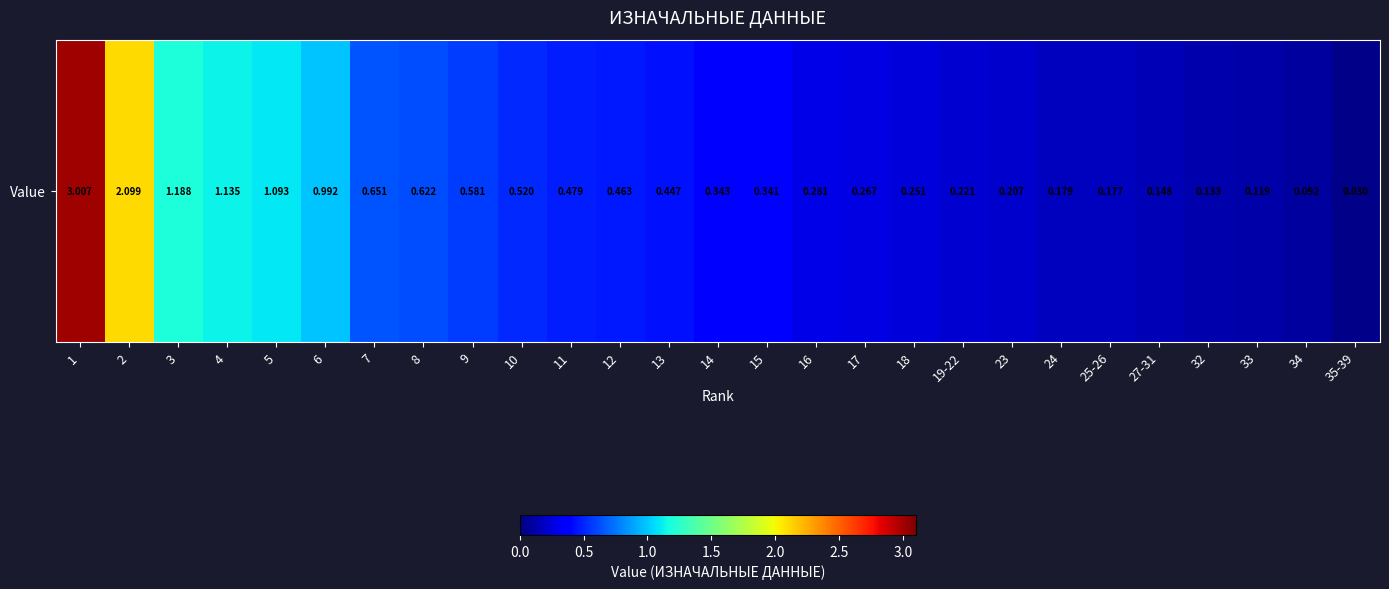

Which category has the lowest value across all series?

35-39